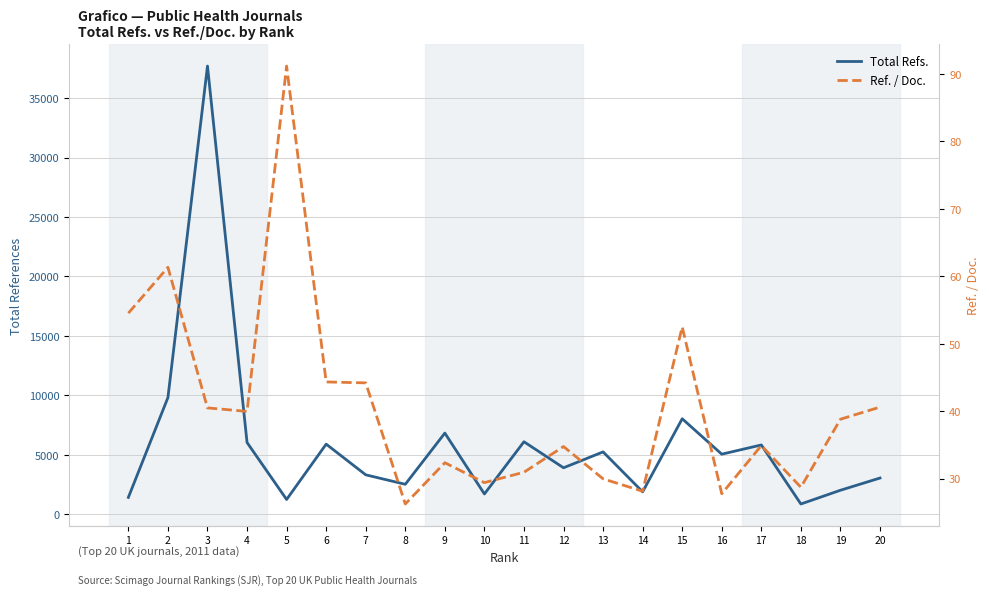

How many lines are shown in the chart?

2